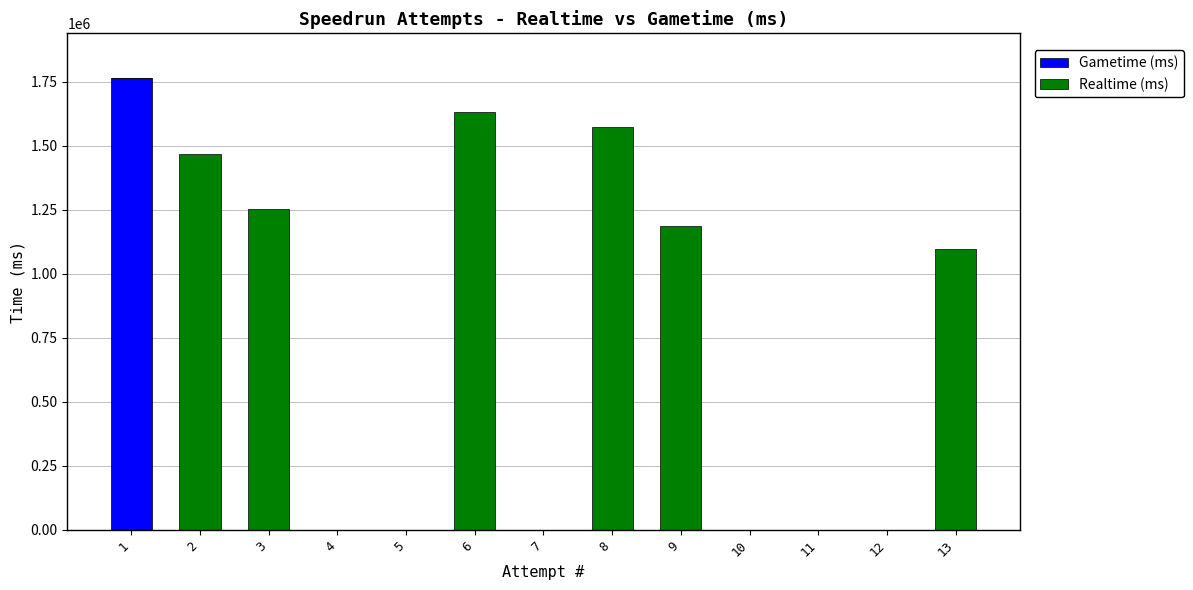

The value of Gametime (ms) at 2 is 976008. True or false?

False